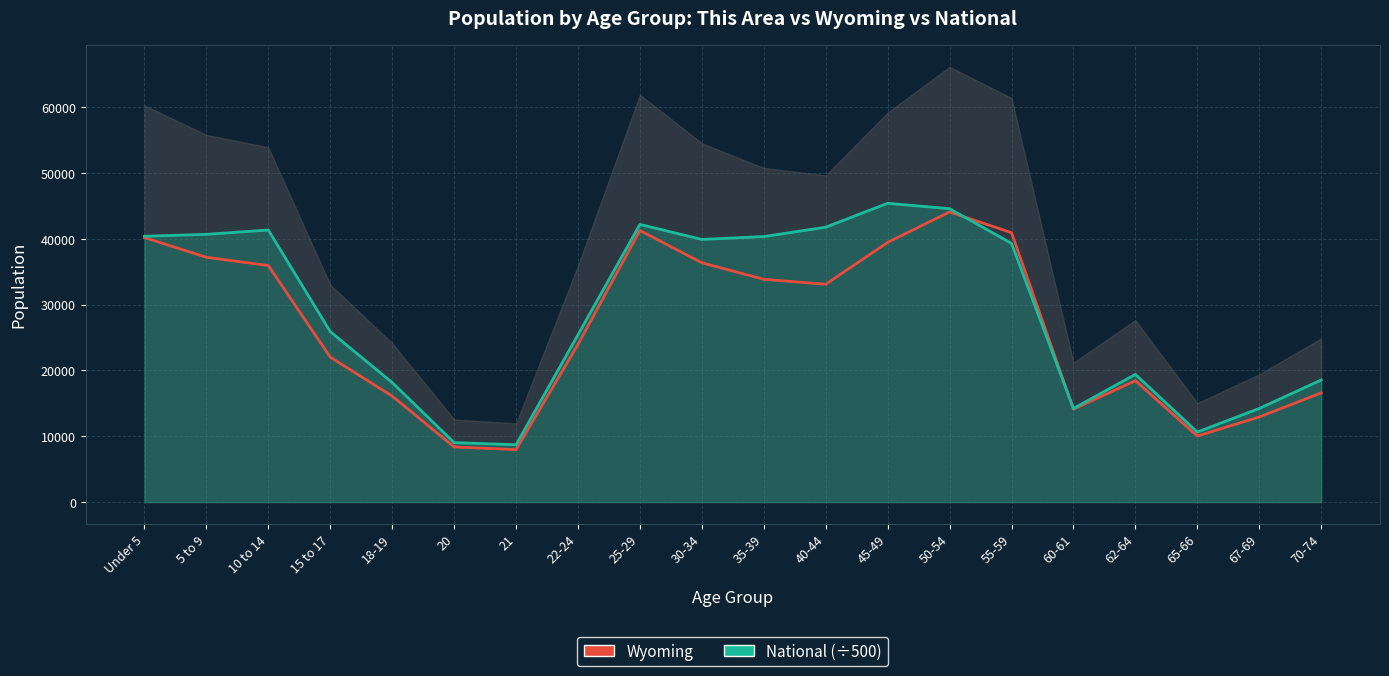

Reading left to right, extract all data points from this chart.

Wyoming: Under 5=40203.0	5 to 9=37213.0	10 to 14=35955.0	15 to 17=22031.0	18-19=16111.0	20=8377.0	21=7974.0	22-24=23967.0	25-29=41276.0	30-34=36373.0	35-39=33861.0	40-44=33105.0	45-49=39472.0	50-54=44105.0	55-59=40946.0	60-61=14123.0	62-64=18444.0	65-66=10034.0	67-69=12940.0	70-74=16594.0
National (÷500): Under 5=40402.7	5 to 9=40697.3	10 to 14=41354.4	15 to 17=25908.5	18-19=18172.2	20=9038.3	21=8708.6	22-24=25425.2	25-29=42203.7	30-34=39924.2	35-39=40359.3	40-44=41781.9	45-49=45417.2	50-54=44596.2	55-59=39329.6	60-61=14227.5	62-64=19408.4	65-66=10639.8	67-69=14230.7	70-74=18556.3